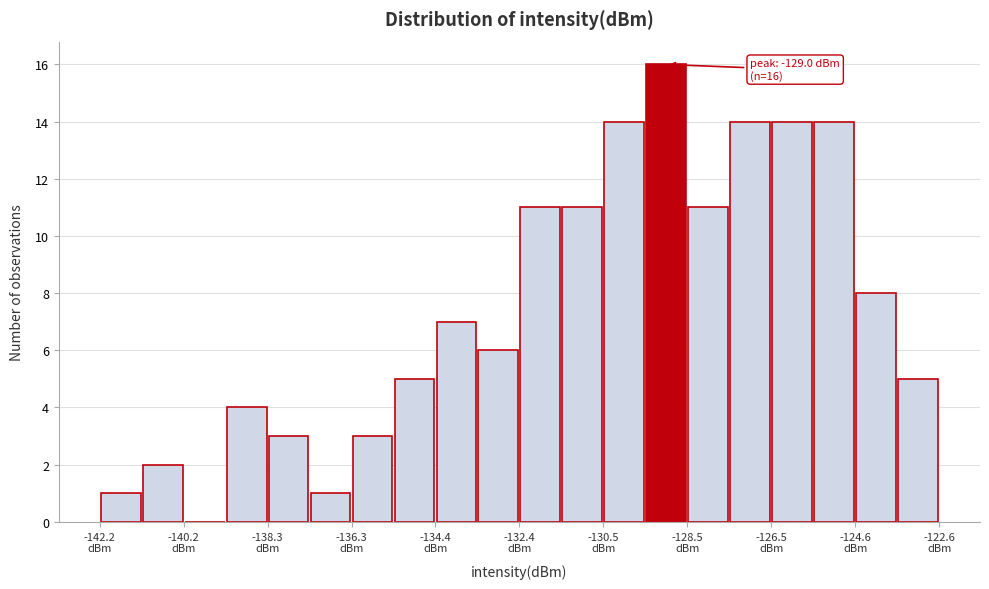

Which range on the x-axis has the tallest bar?

-129.4 to -128.4